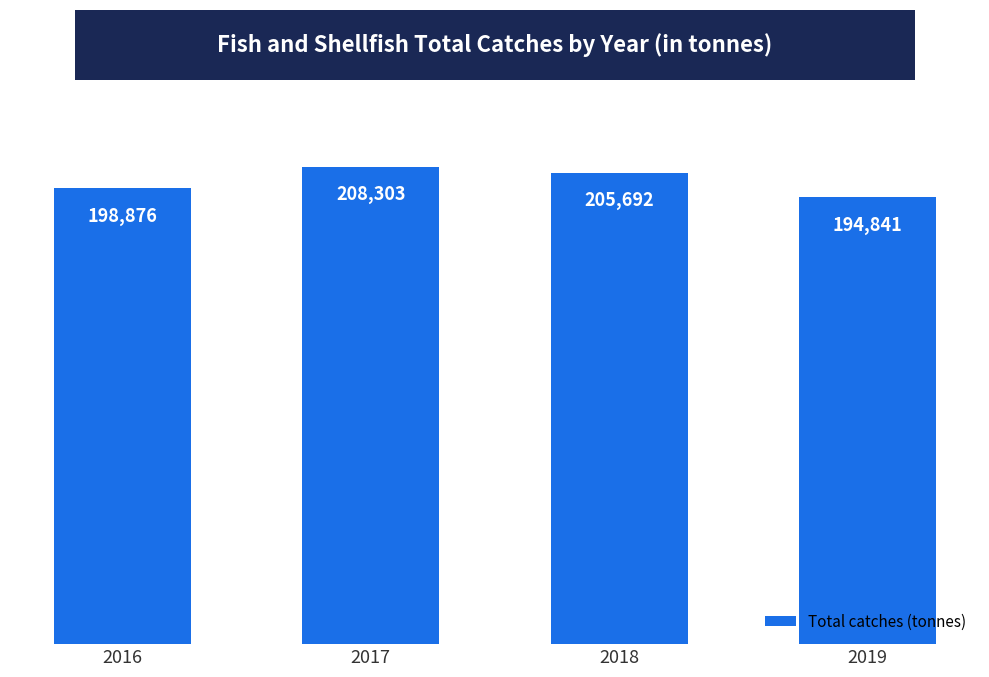

How many values are below 205692?

2